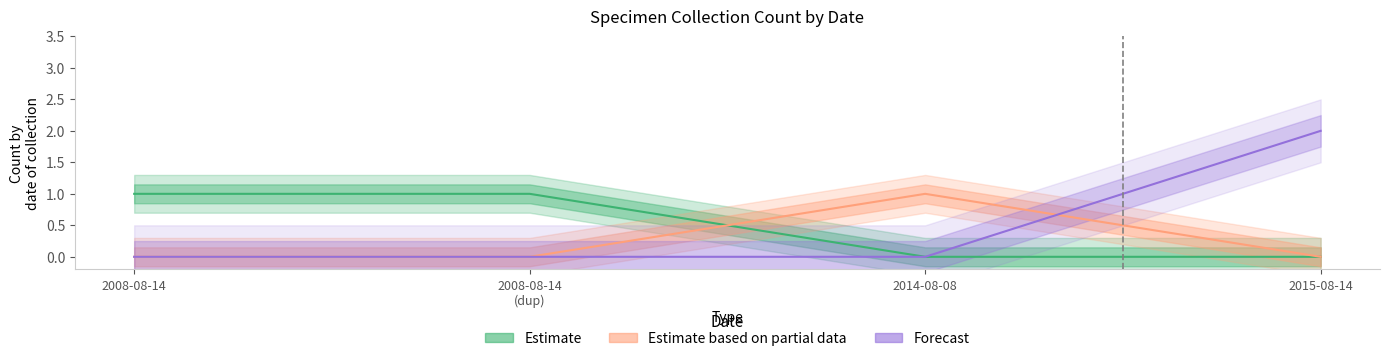

What is the value of the Estimate point at the 2nd from the left?

1